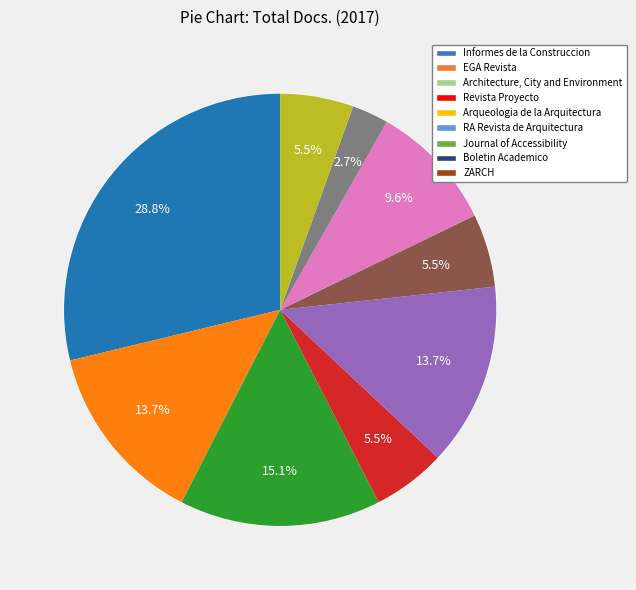

Combined, what portion of the pie is Arqueologia de la Arquitectura and Revista Proyecto?

19.2%